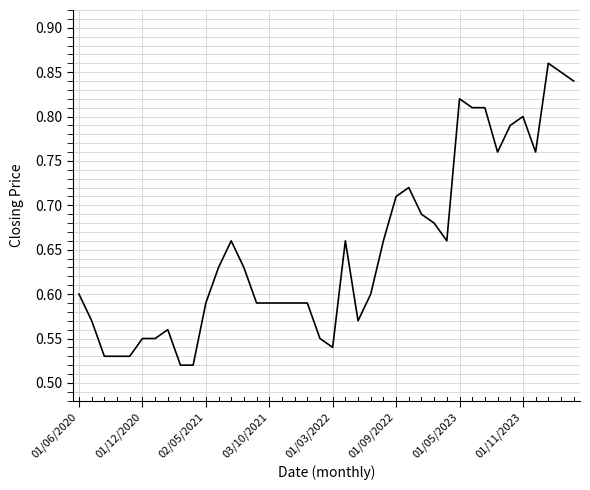

What is the difference between the maximum and minimum values?

0.3